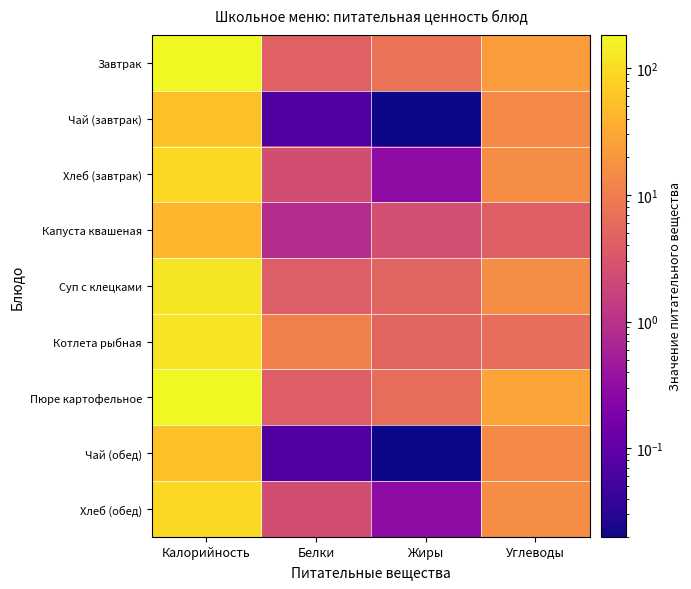

At Белки, list the series in order from smallest to largest.

Чай (завтрак), Чай (обед), Капуста квашеная, Хлеб (завтрак), Хлеб (обед), Суп с клецками, Пюре картофельное, Завтрак, Котлета рыбная